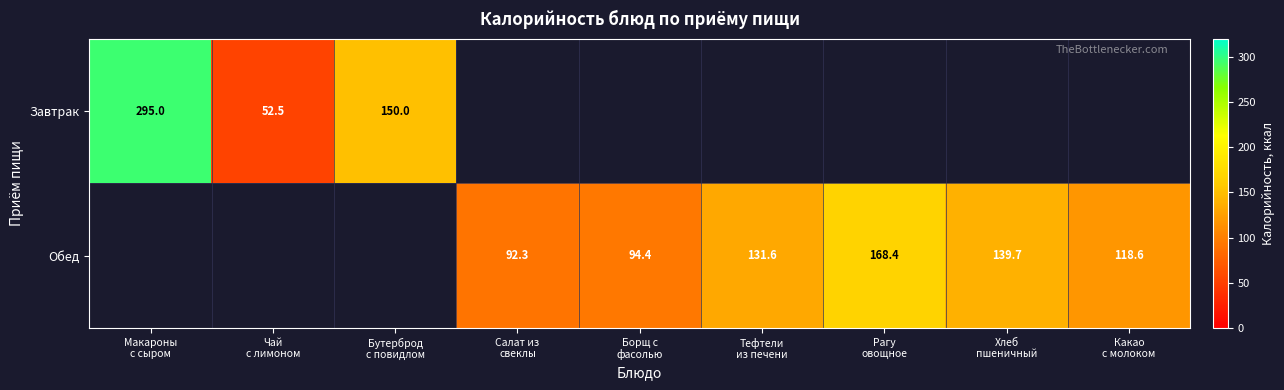

What is the maximum value shown in the chart?

295.0